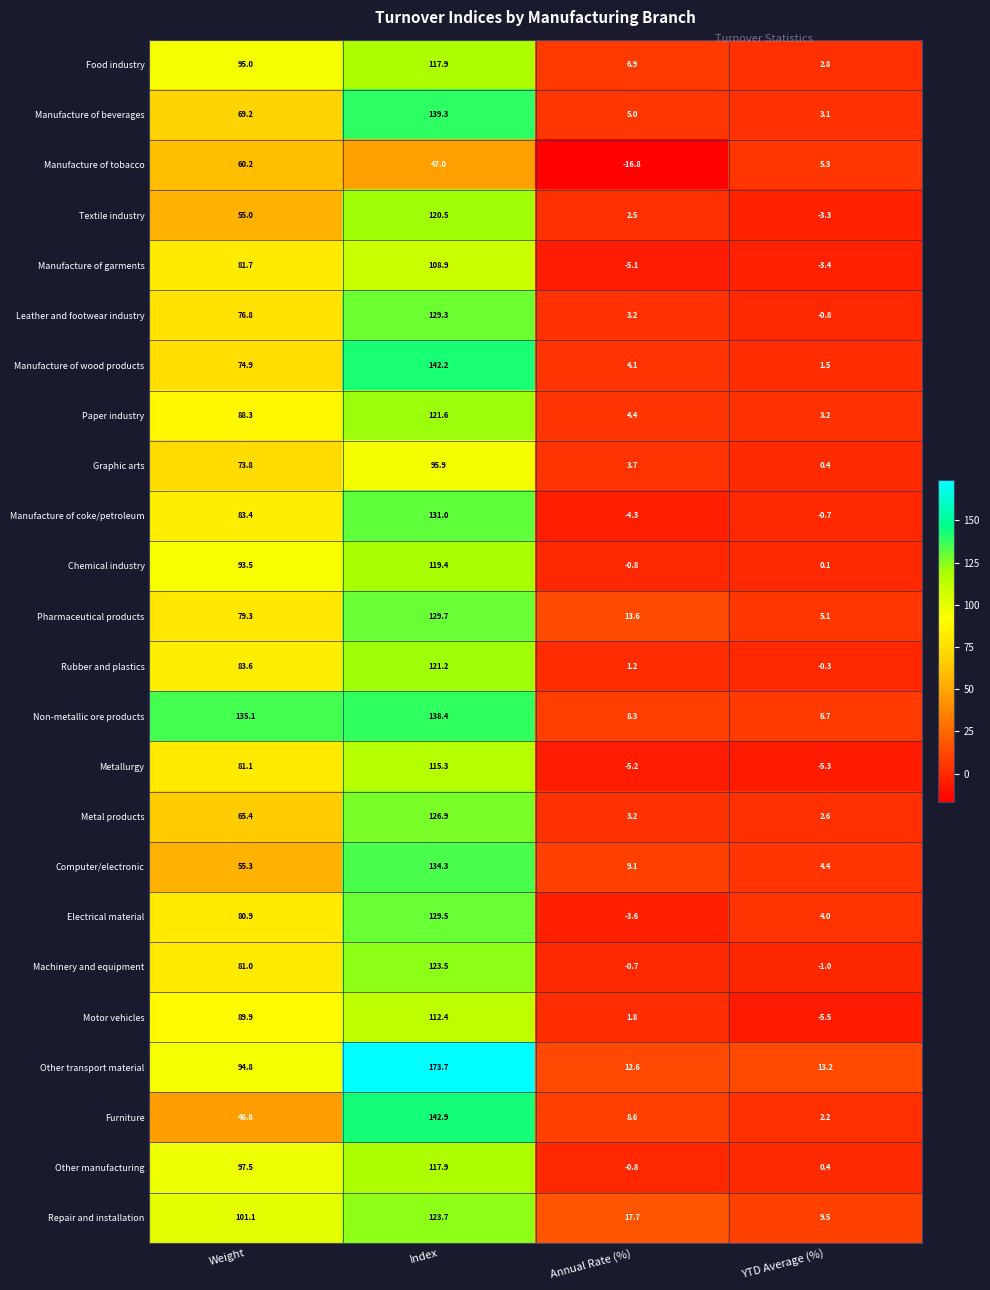

At Weight, list the series in order from smallest to largest.

Furniture, Textile industry, Computer/electronic, Manufacture of tobacco, Metal products, Manufacture of beverages, Graphic arts, Manufacture of wood products, Leather and footwear industry, Pharmaceutical products, Electrical material, Machinery and equipment, Metallurgy, Manufacture of garments, Manufacture of coke/petroleum, Rubber and plastics, Paper industry, Motor vehicles, Chemical industry, Other transport material, Food industry, Other manufacturing, Repair and installation, Non-metallic ore products